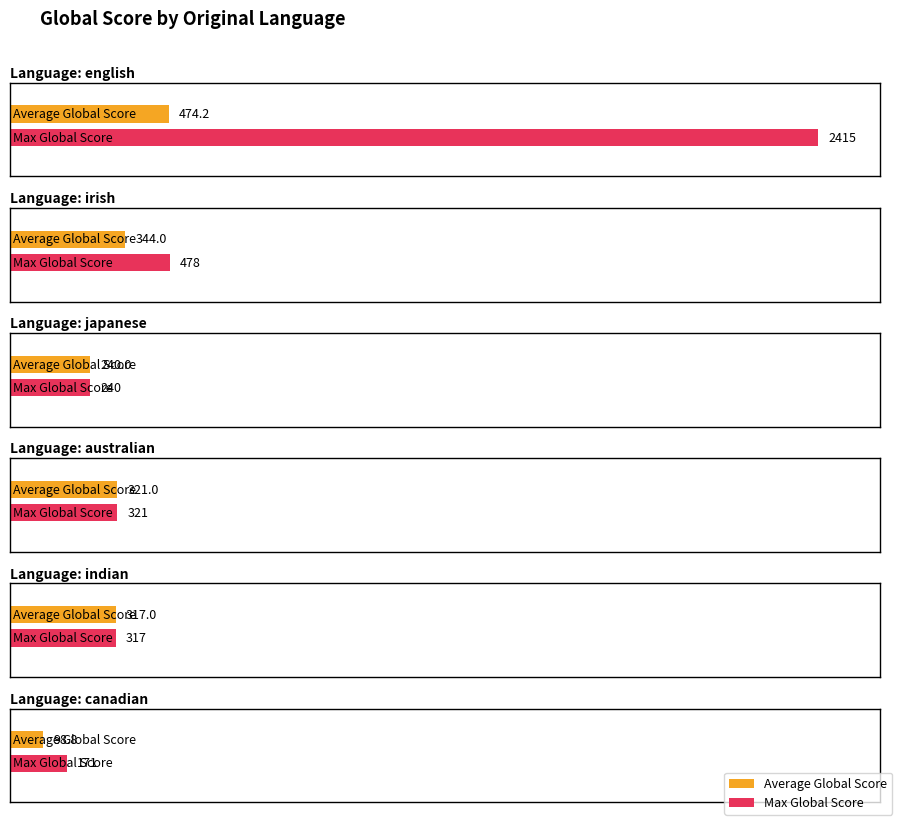

Are the bars horizontal?

Yes